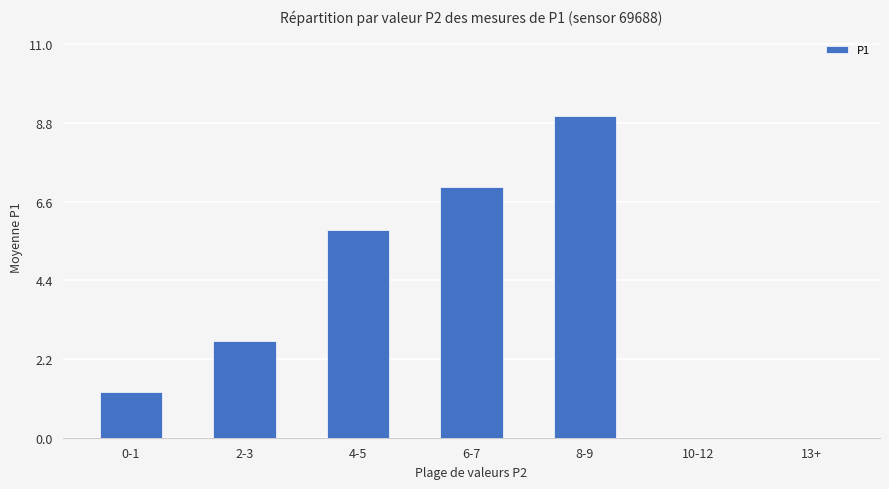

Reading left to right, extract all data points from this chart.

1.3	2.7	5.8	7.0	9.0	0.0	0.0